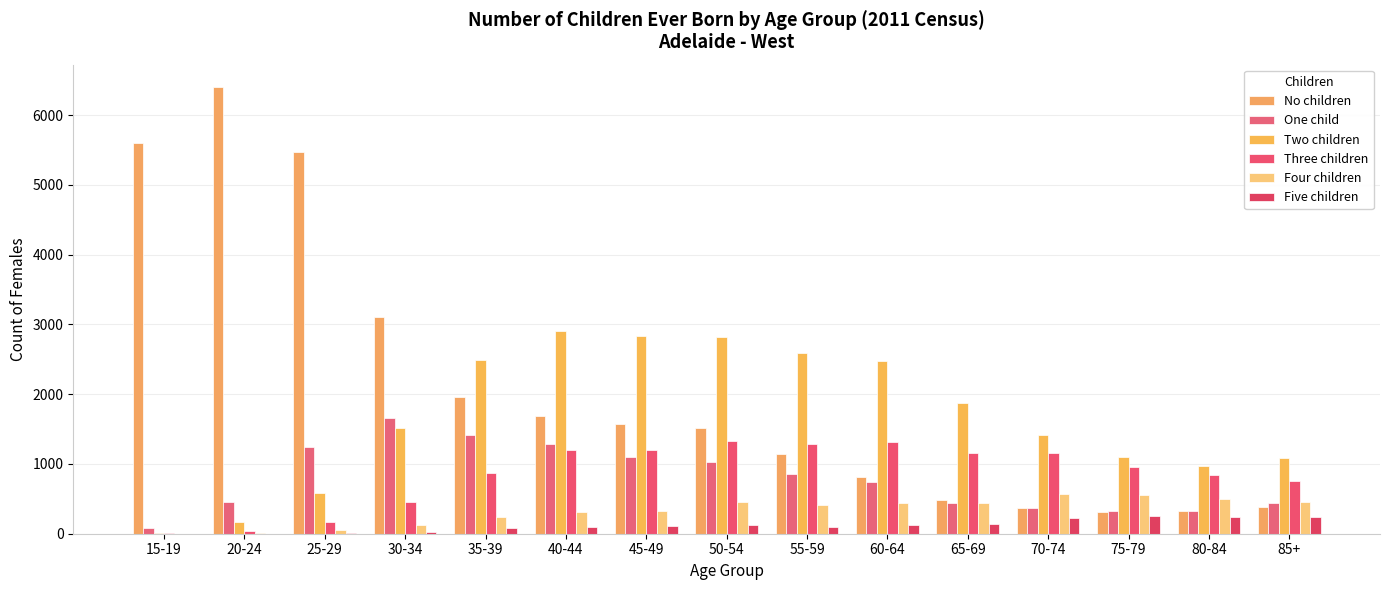

At which label does Three children first exceed 962?

40-44